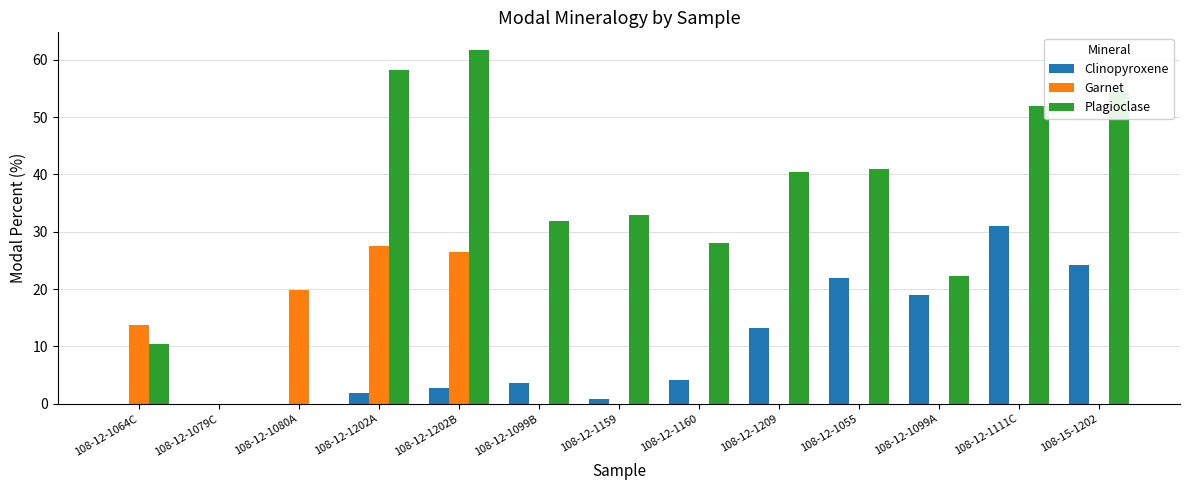

Reading right to left, what are all the values shown in this chart?

Clinopyroxene: 24.2	31.0	19.0	22.0	13.3	4.2	0.8	3.6	2.7	1.9	0.0	0.0	0.0
Garnet: 0.0	0.0	0.0	0.0	0.0	0.0	0.0	0.0	26.5	27.6	19.8	0.0	13.8
Plagioclase: 54.4	51.9	22.3	40.9	40.4	28.0	32.9	31.8	61.7	58.3	0.0	0.0	10.5